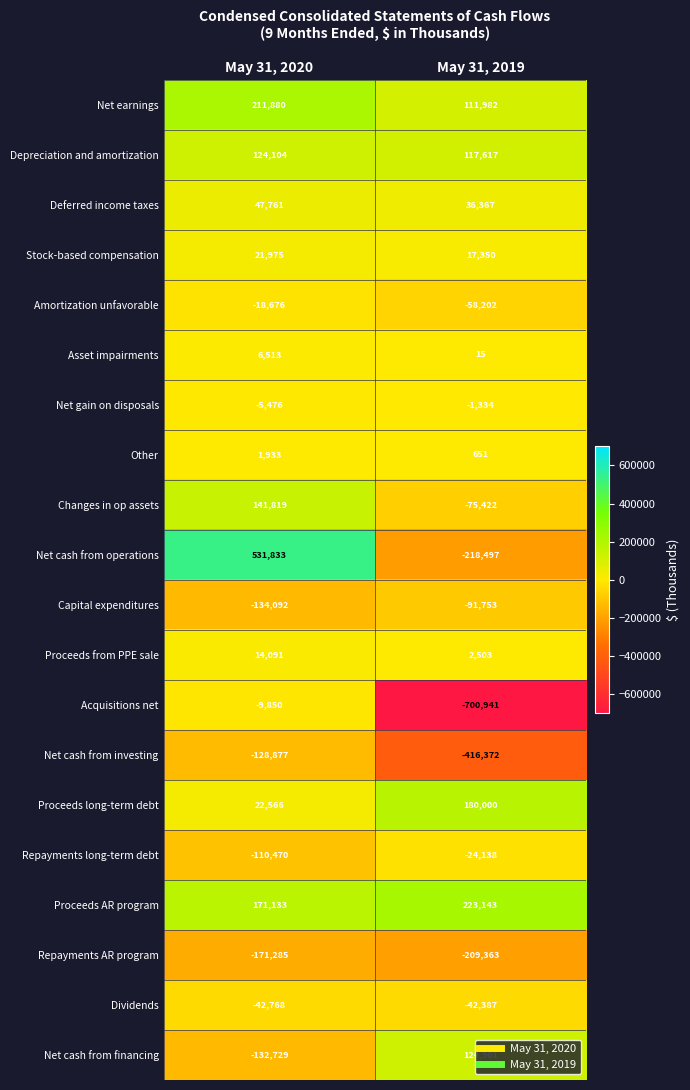

List the series in order of their peak value, highest first.

Net cash from operations, Proceeds AR program, Net earnings, Proceeds long-term debt, Changes in op assets, Net cash from financing, Depreciation and amortization, Deferred income taxes, Stock-based compensation, Proceeds from PPE sale, Asset impairments, Other, Net gain on disposals, Acquisitions net, Amortization unfavorable, Repayments long-term debt, Dividends, Capital expenditures, Net cash from investing, Repayments AR program